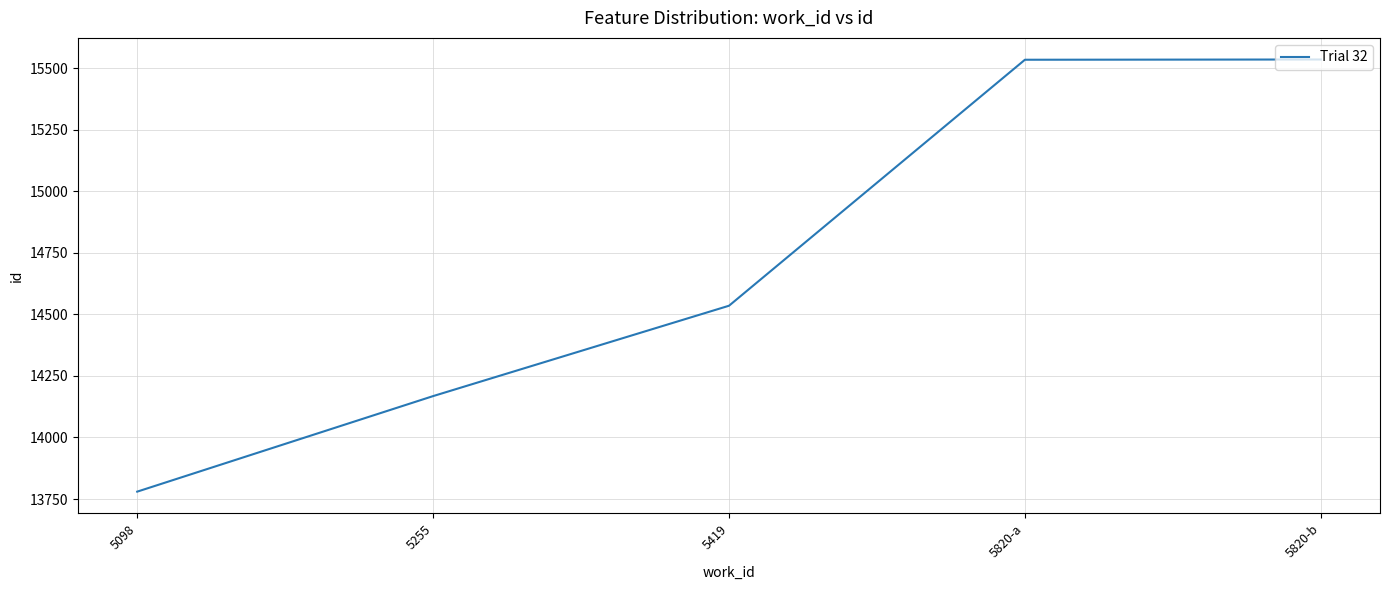

What is the ratio of the value at 5255 to the value at 5820-a?

0.9